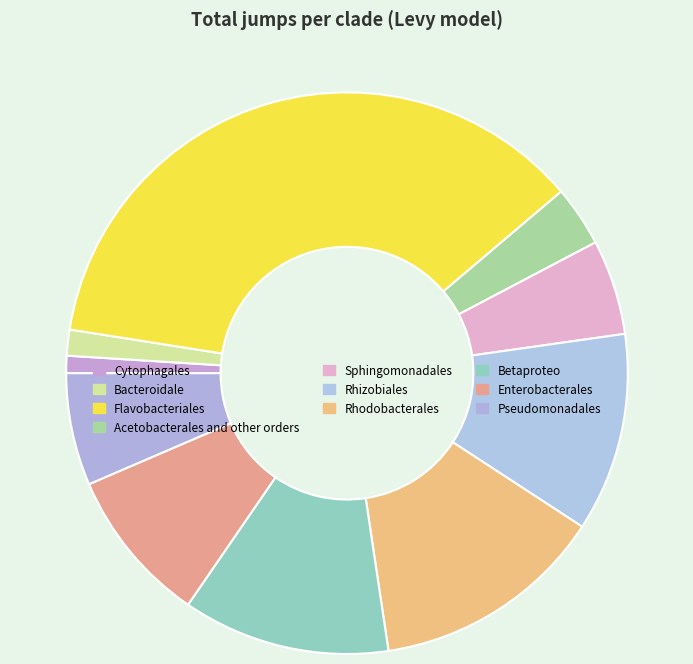

What is the largest slice in the pie chart?

Flavobacteriales